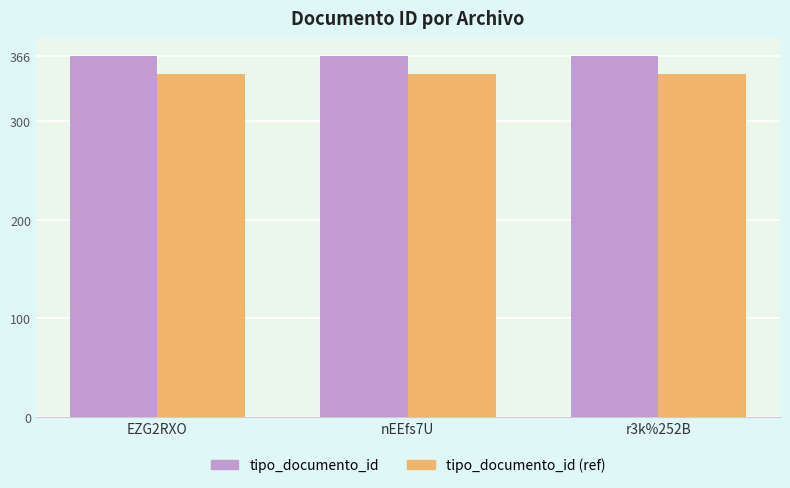

What is the difference between the highest and lowest values at r3k%252B?

18.3